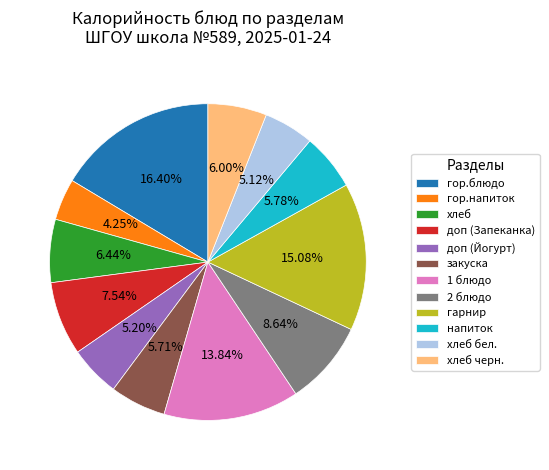

Approximately how many times larger is the value at хлеб бел. compared to гарнир?

0.3